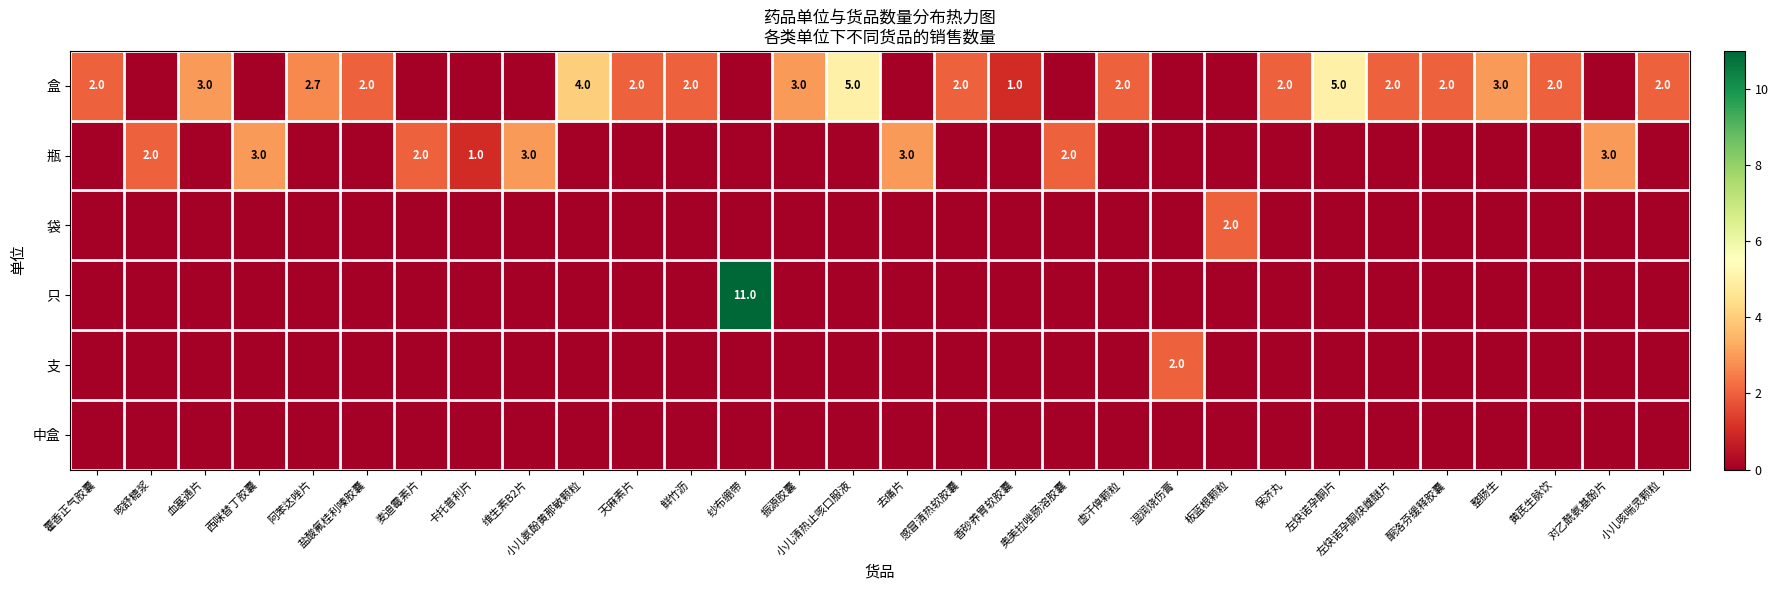

At 咳舒糖浆, list the series in order from largest to smallest.

瓶, 盒, 袋, 只, 支, 中盒